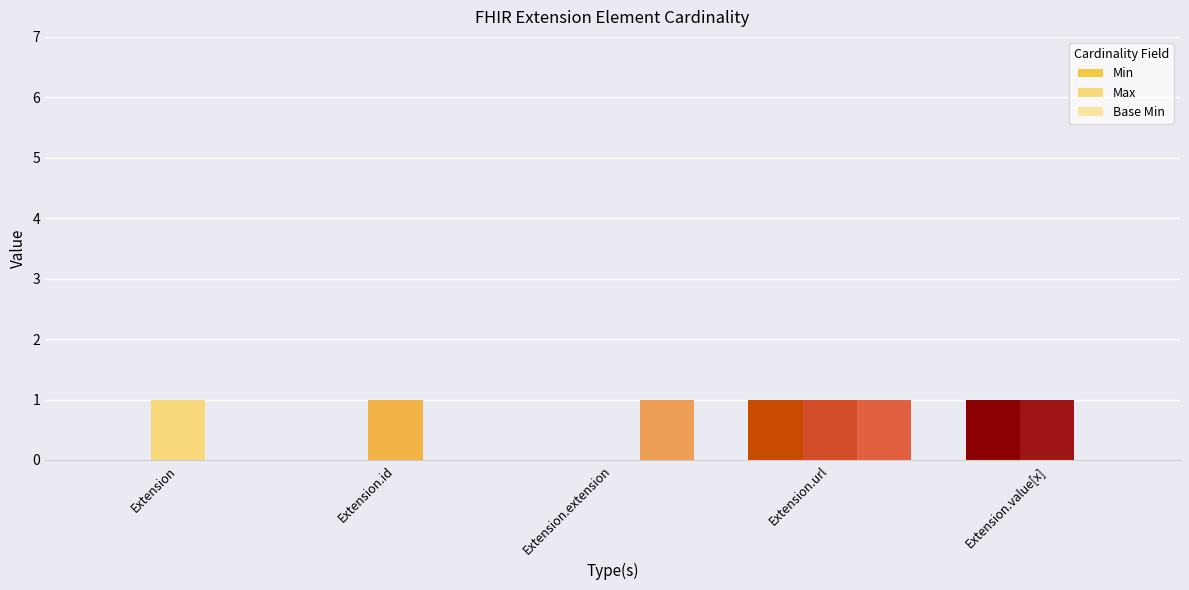

What is the maximum value shown in the chart?

1